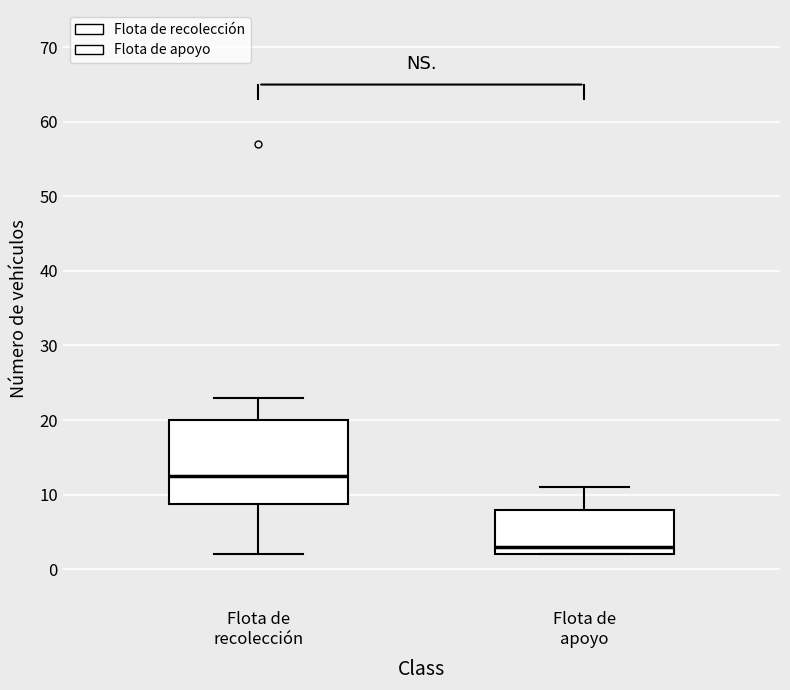

Where does the lower whisker of the box for Flota de recolección end on the y-axis? The values are not printed on the chart, so give them approximately, as read against the axis.

2